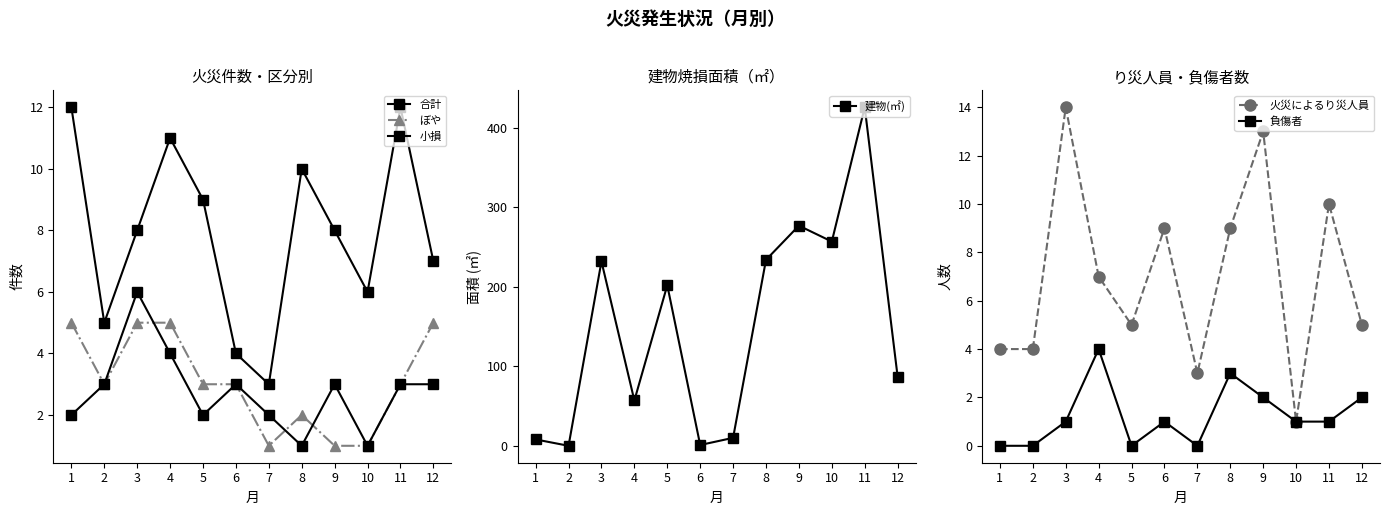

What is the total value across all series at 6?

21